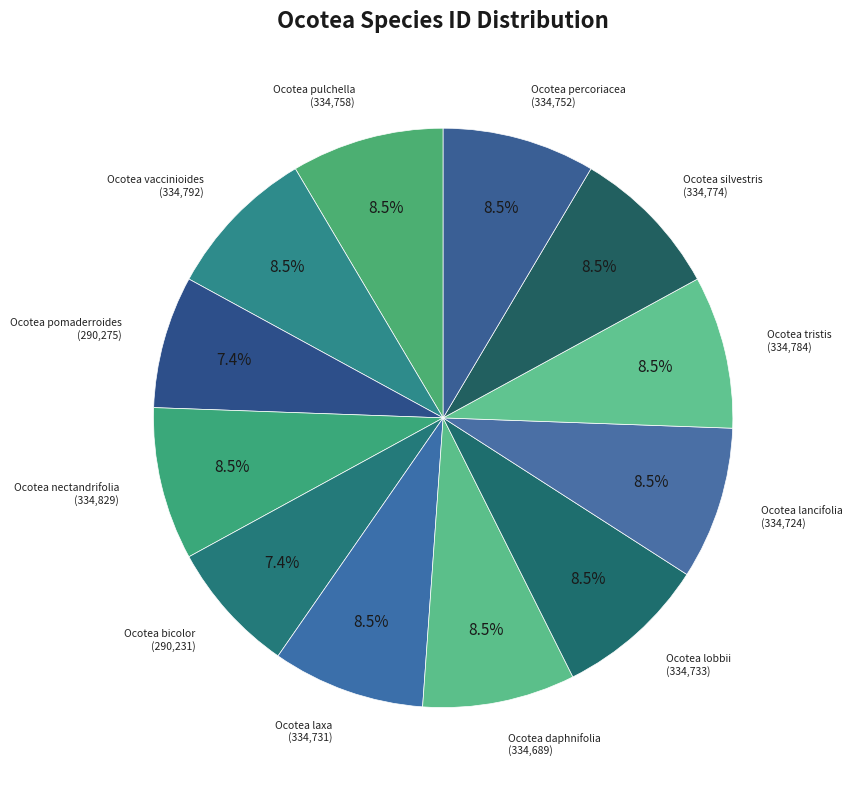

Which has a higher value, Ocotea pulchella or Ocotea pomaderroides?

Ocotea pulchella